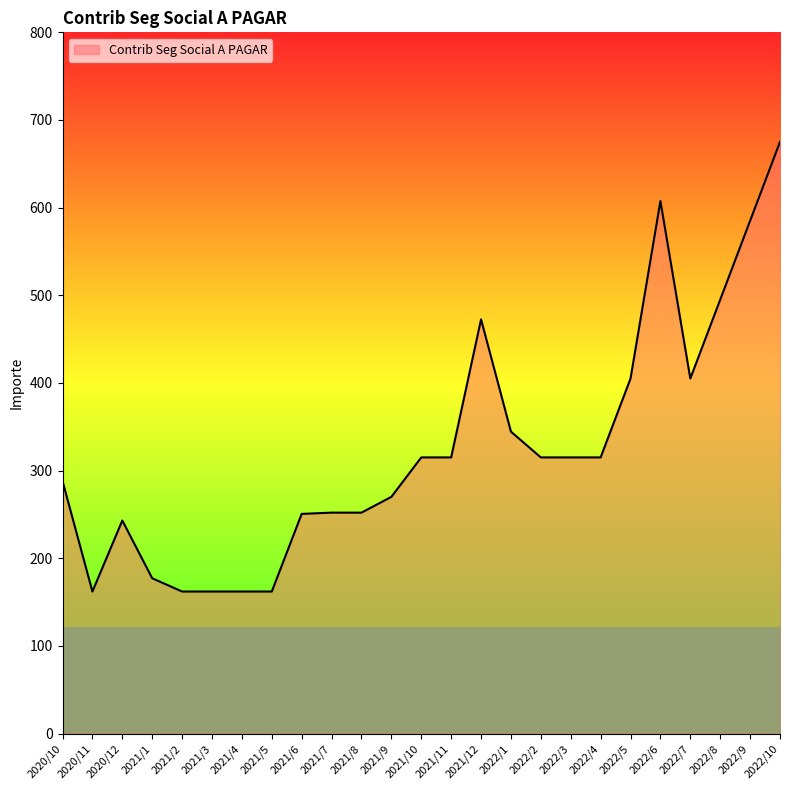

What is the change in value from 2021/2 to 2022/3?

+153.0